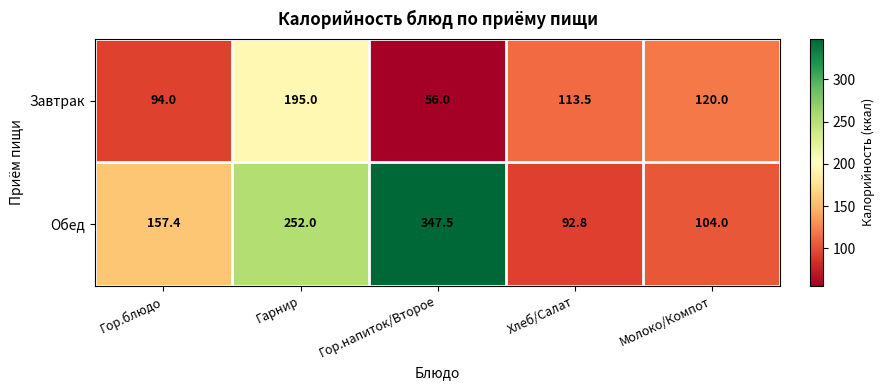

Which category has the lowest value across all series?

Гор.напиток/Второе